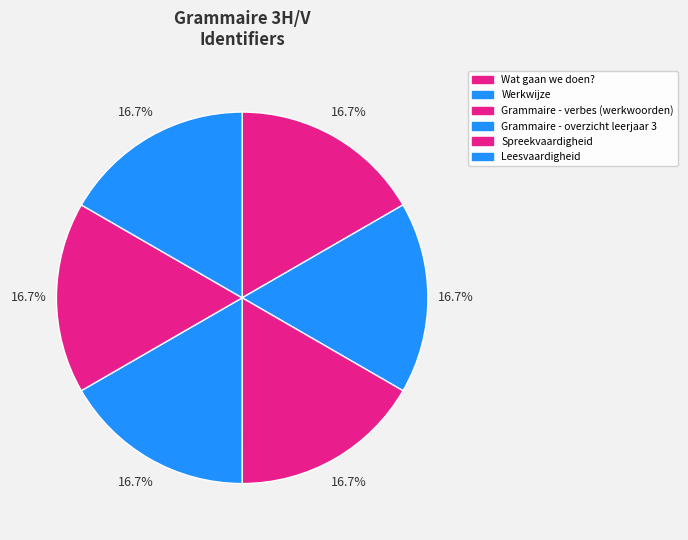

Does any single category account for the majority?

No